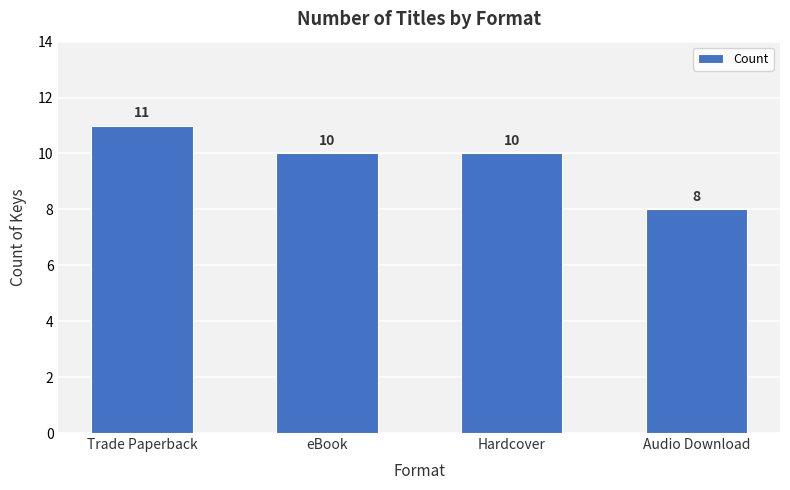

Between Audio Download and Hardcover, which is larger?

Hardcover